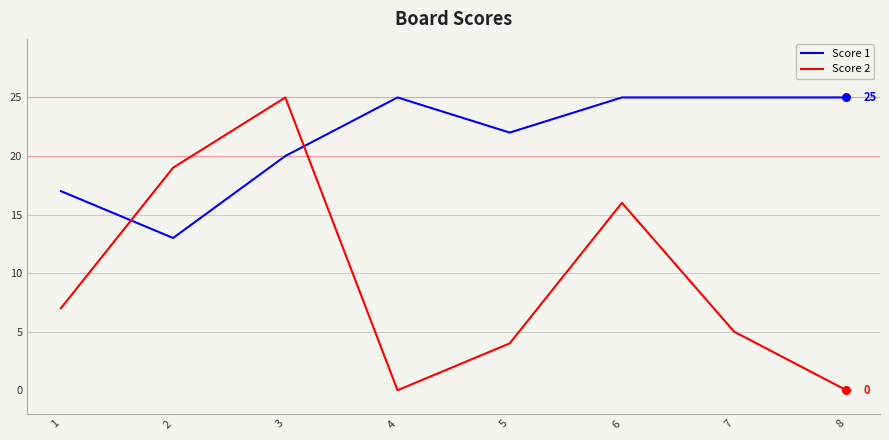

At how many categories does at least one series exceed 24?

5